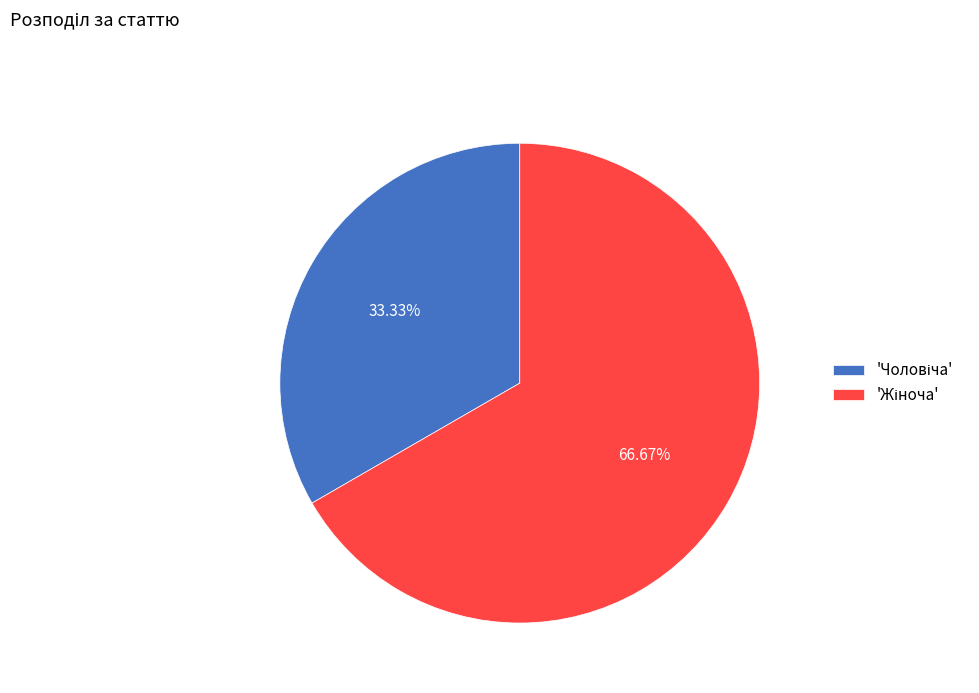

Is there a majority slice in this chart?

Yes